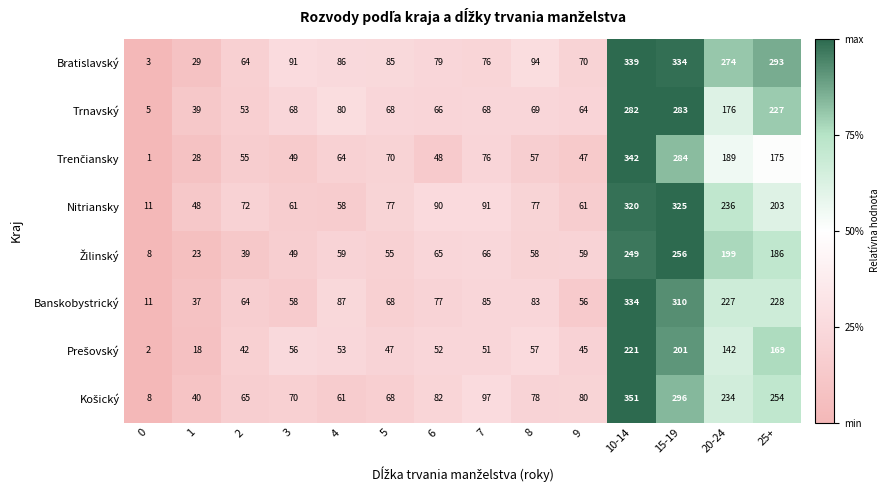

At which category is the sum across all series the highest?

10-14